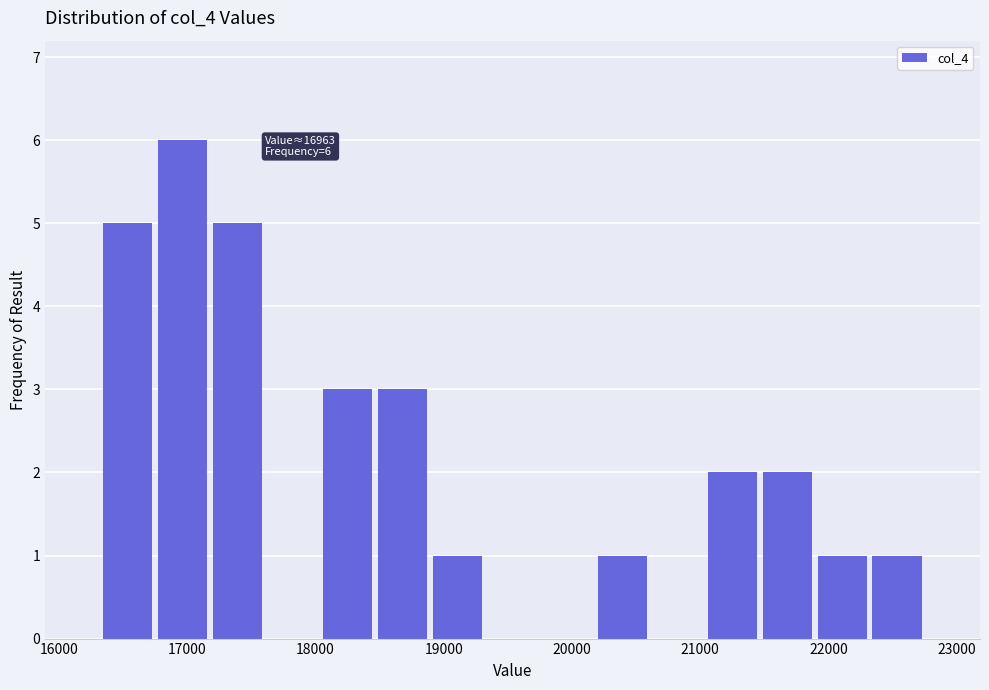

Which range on the x-axis has the tallest bar?

16700 to 17200